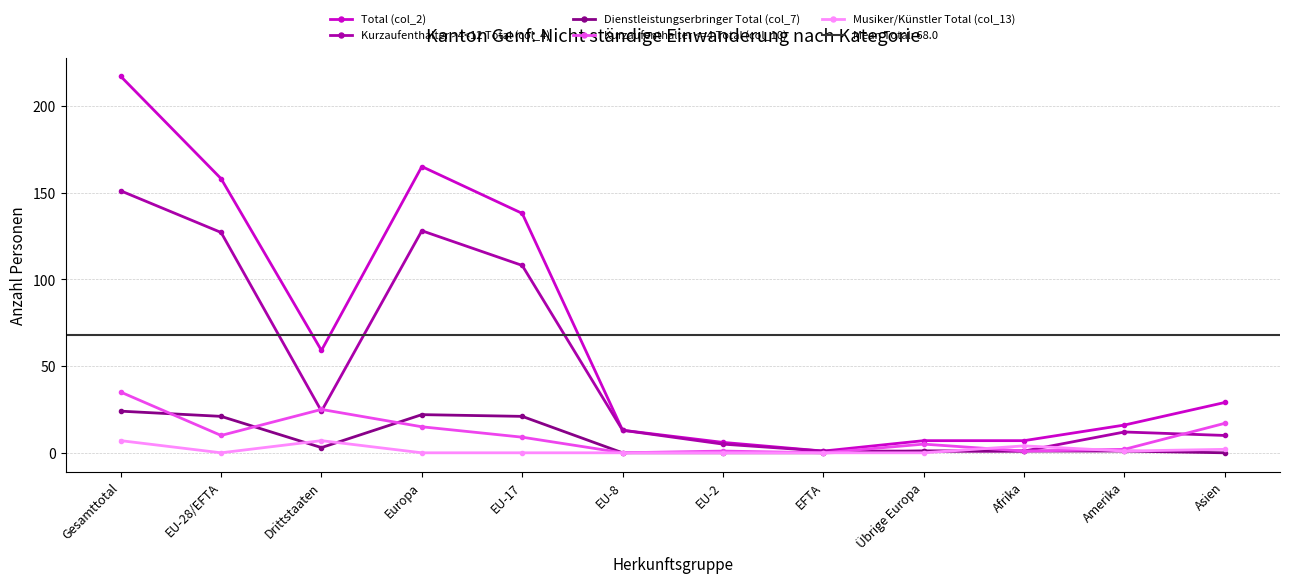

Between Gesamttotal and Asien, which is larger?

Gesamttotal